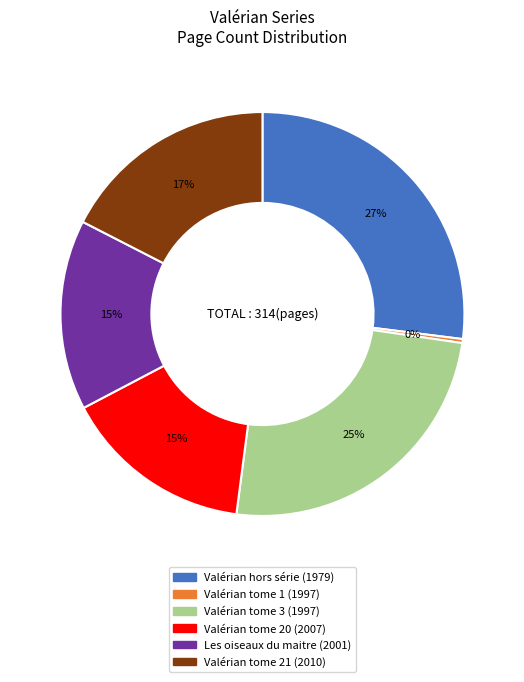

To the nearest percent, what is the difference between the largest and smallest slice percentages?

27%